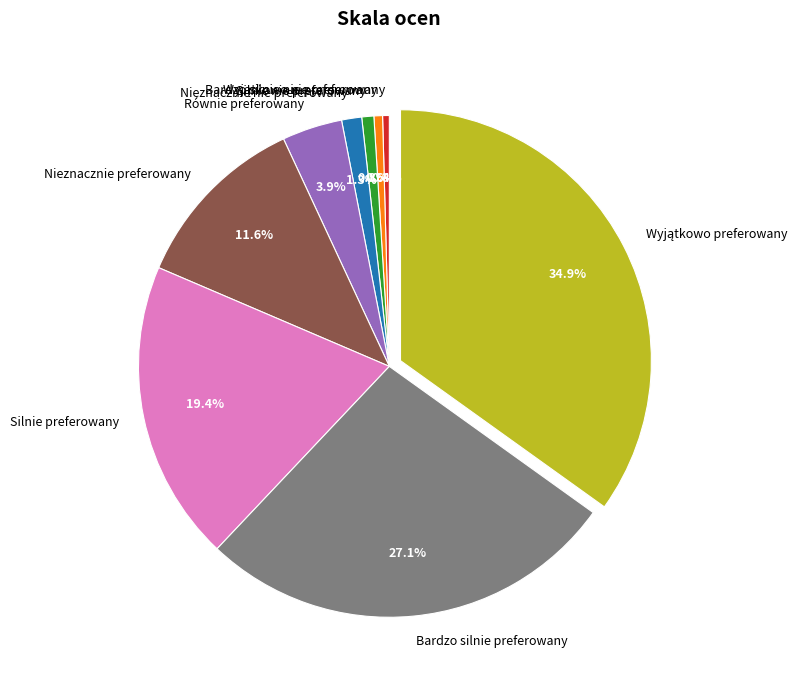

True or false: Silnie preferowany accounts for 30% of the total.

False